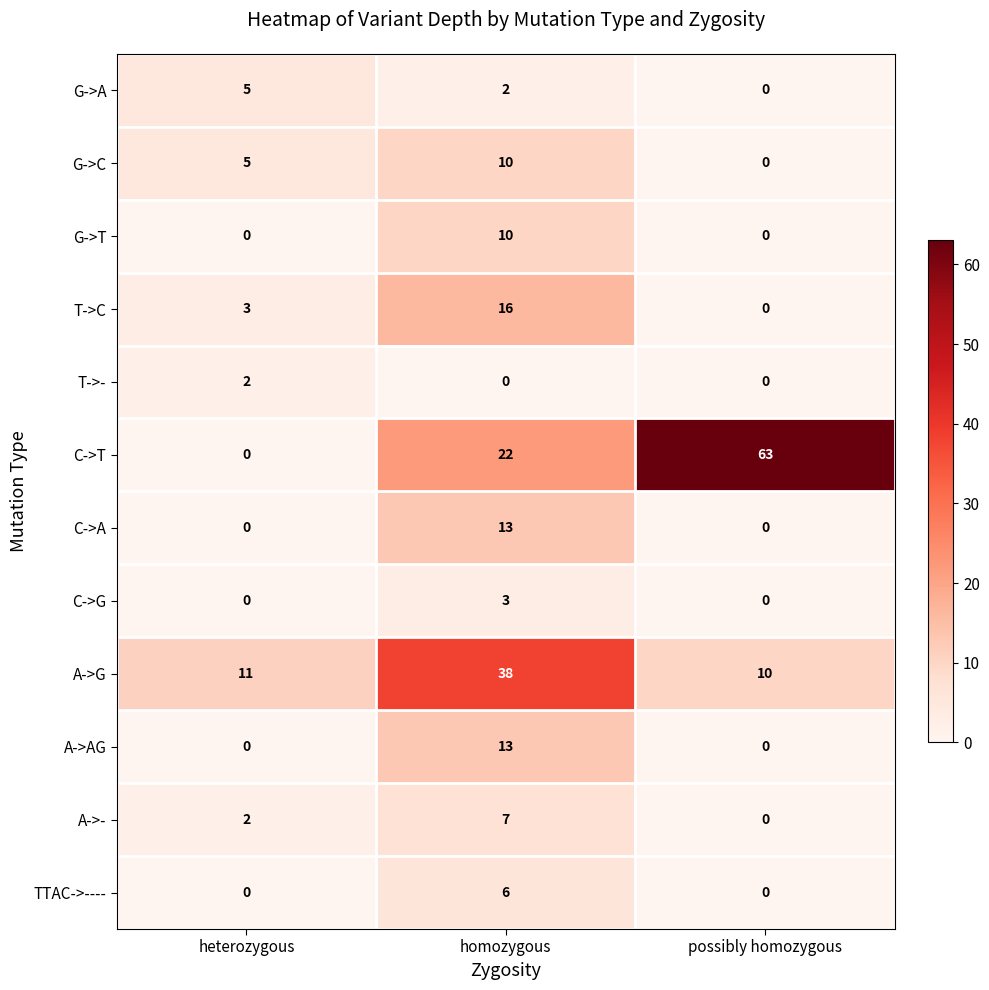

At which category is the sum across all series the highest?

homozygous